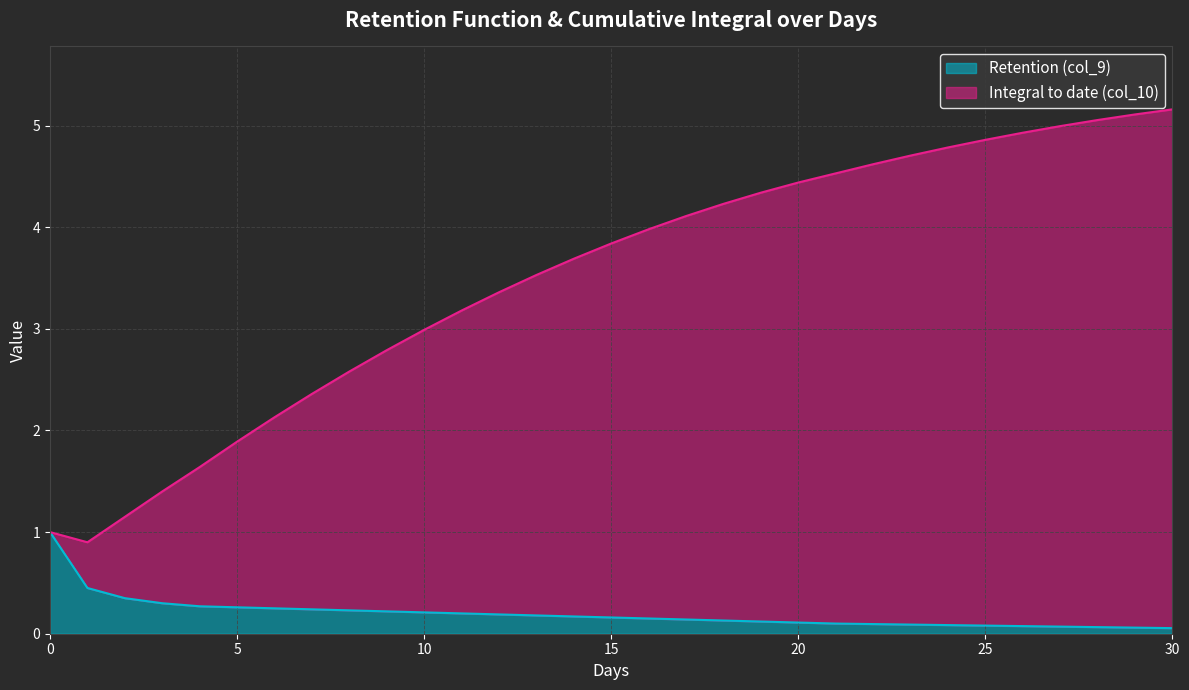

Between 9 and 7, which is larger?

7